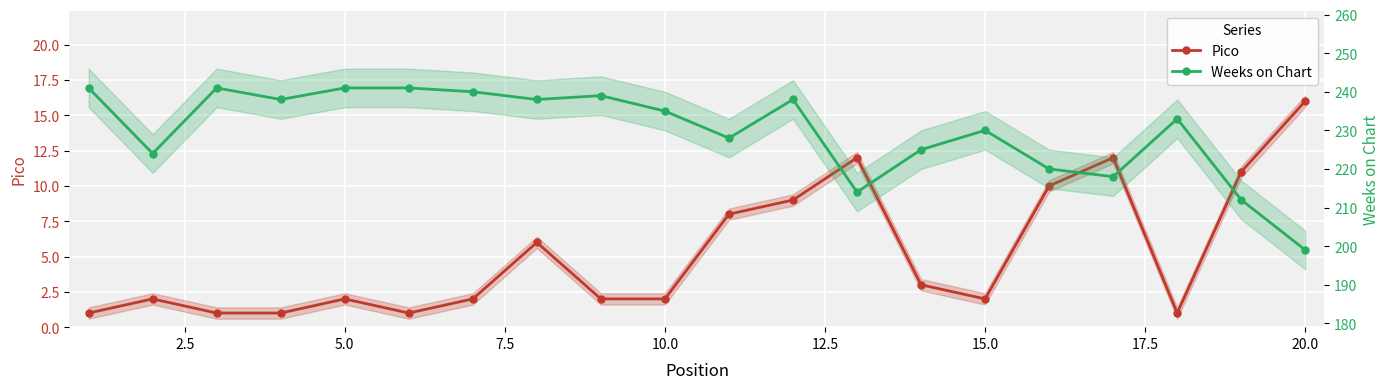

Reading left to right, what are all the values shown in this chart?

Pico: 1	2	1	1	2	1	2	6	2	2	8	9	12	3	2	10	12	1	11	16
Weeks on Chart: 241	224	241	238	241	241	240	238	239	235	228	238	214	225	230	220	218	233	212	199